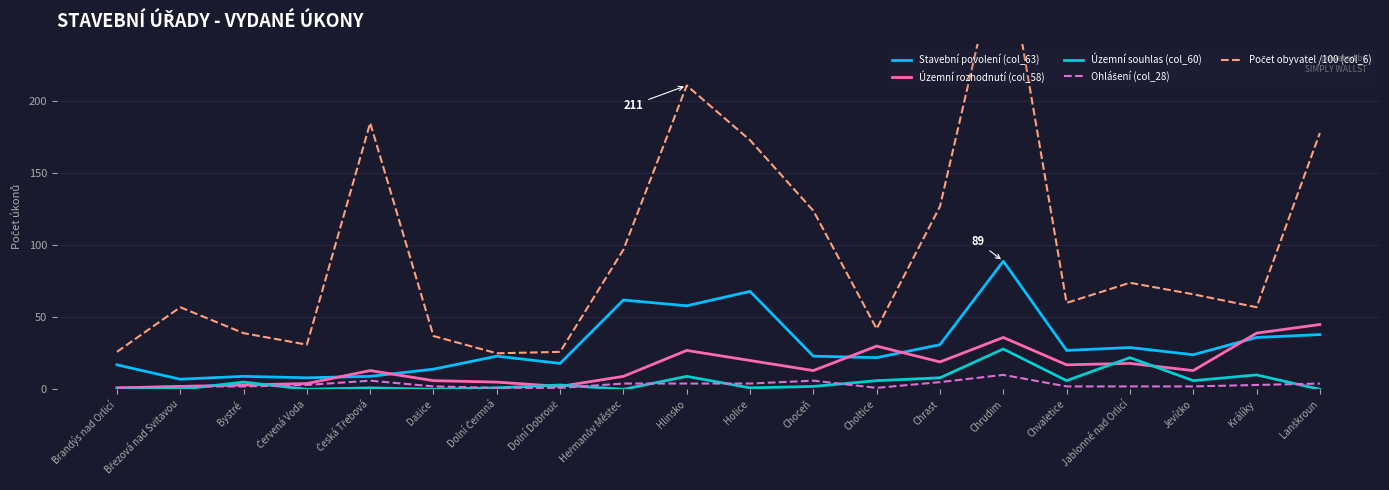

What is the difference between the maximum and minimum values in the Územní souhlas (col_60) series?

28